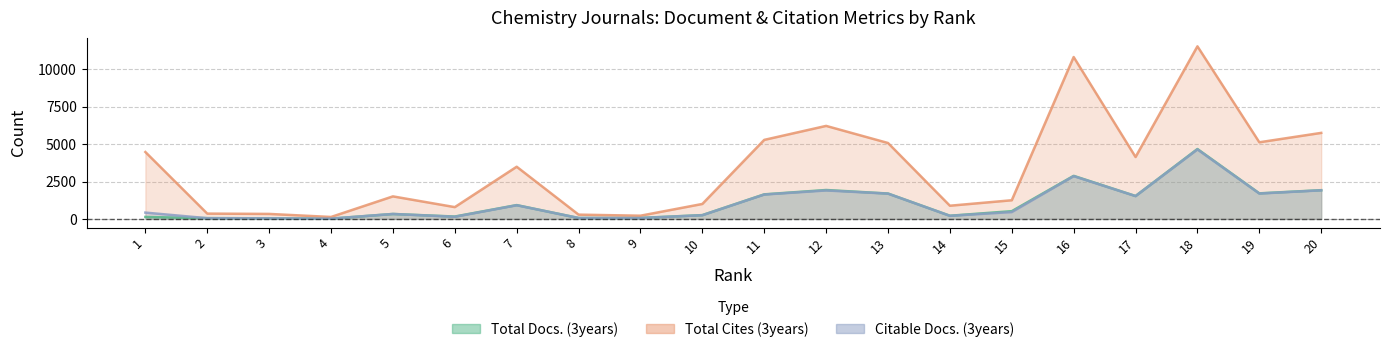

Reading left to right, list all the values displayed in this chart.

Total Docs. (3years): 1=129	2=49	3=39	4=17	5=329	6=157	7=923	8=60	9=64	10=253	11=1642	12=1933	13=1697	14=211	15=516	16=2879	17=1531	18=4675	19=1709	20=1922
Total Cites (3years): 1=4475	2=353	3=332	4=128	5=1506	6=787	7=3490	8=284	9=213	10=999	11=5287	12=6223	13=5078	14=881	15=1247	16=10831	17=4141	18=11547	19=5126	20=5755
Citable Docs. (3years): 1=420	2=47	3=38	4=17	5=329	6=141	7=913	8=59	9=58	10=245	11=1630	12=1903	13=1690	14=204	15=457	16=2861	17=1525	18=4648	19=1696	20=1912